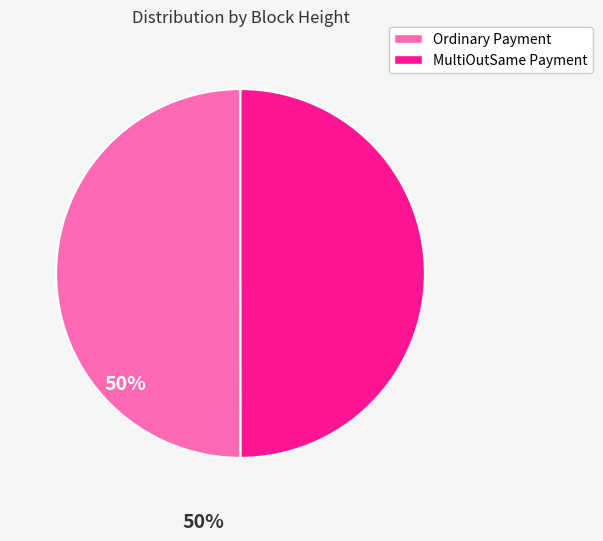

How many slices are in this pie chart?

2